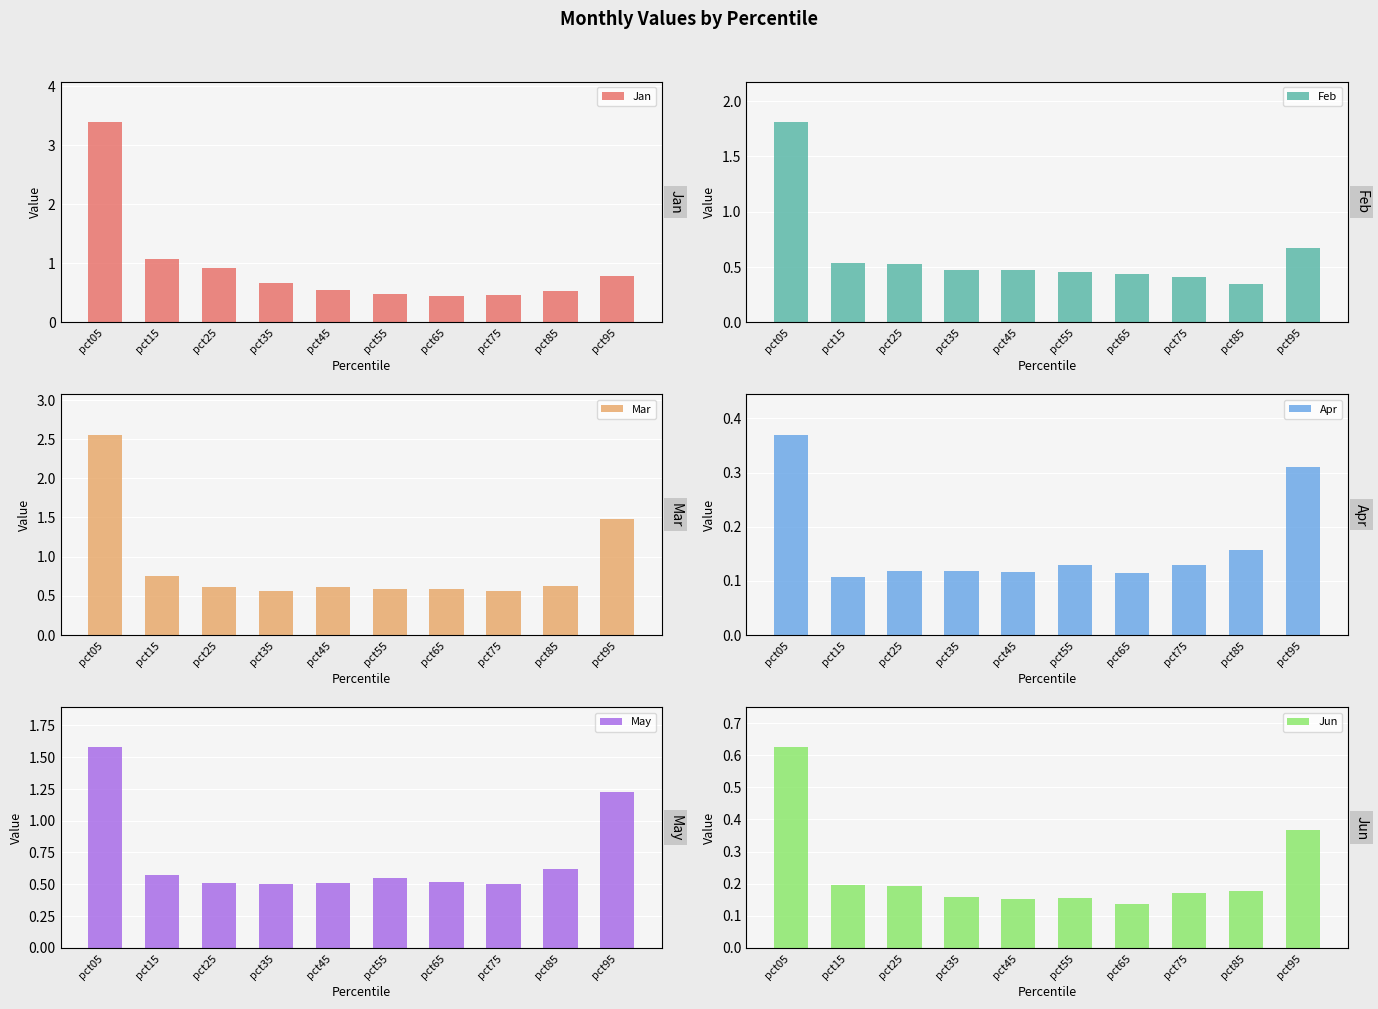

At pct75, list the series in order from smallest to largest.

Apr, Jun, Feb, Jan, May, Mar